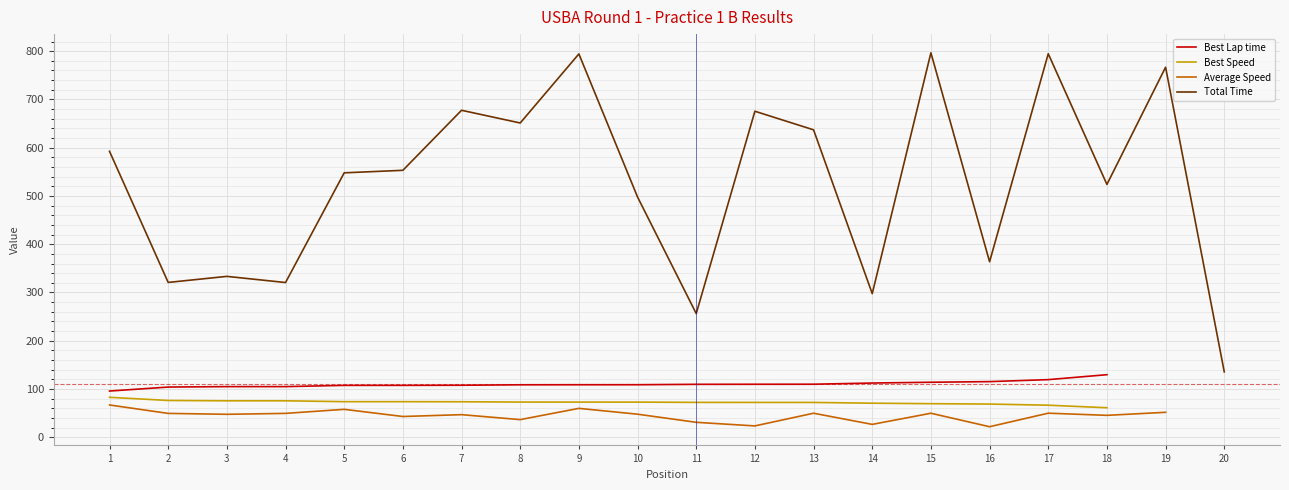

How many data points in Average Speed are less than 49?

10